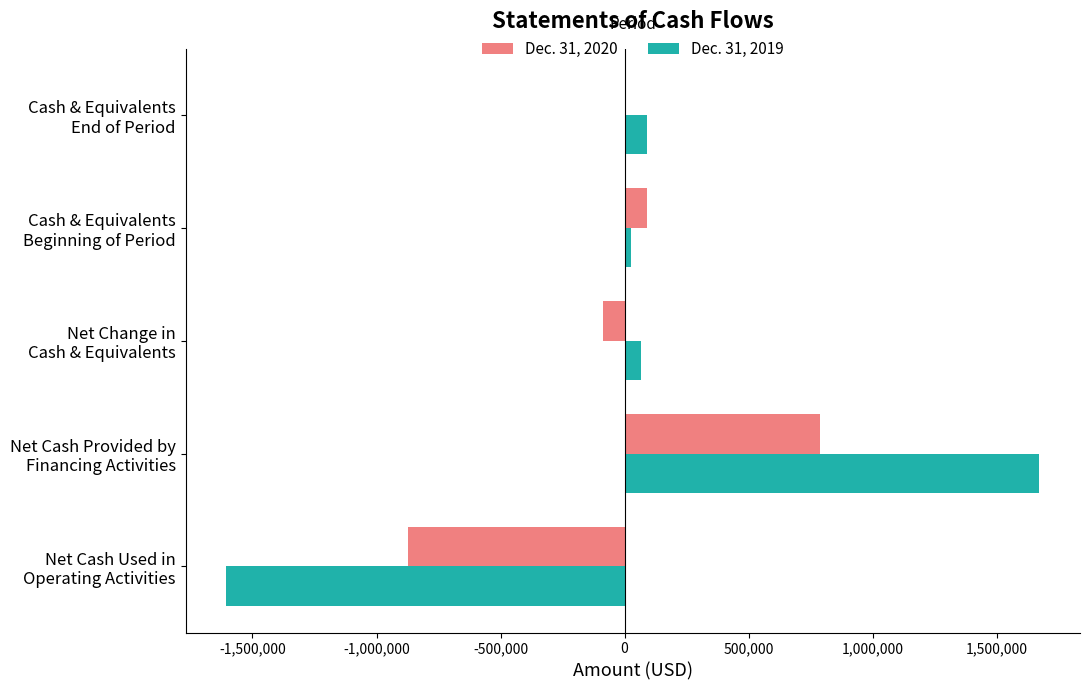

What is the sum of all Dec. 31, 2020 values?

-79673